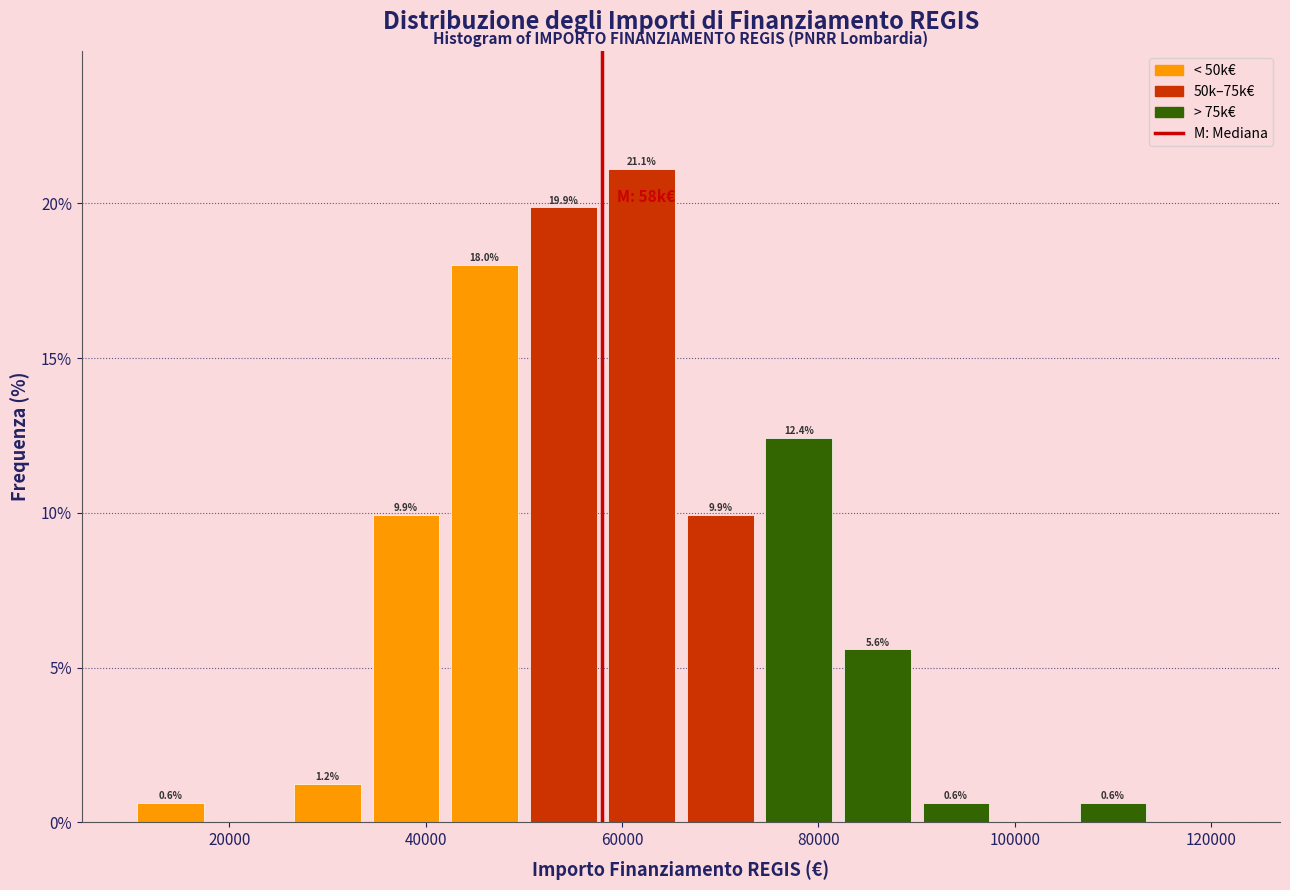

Which range on the x-axis has the tallest bar?

58000 to 66000